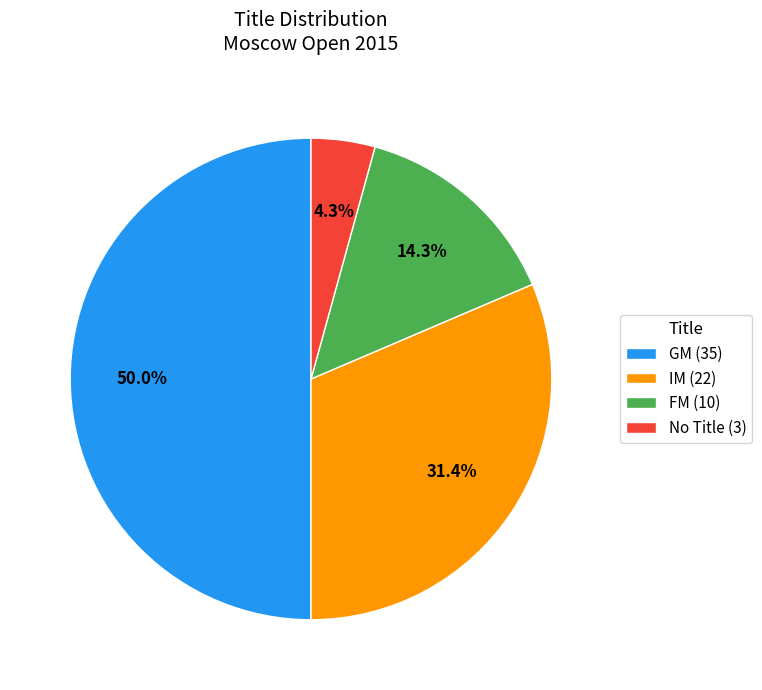

Combined, what portion of the pie is No Title (3) and FM (10)?

18.6%